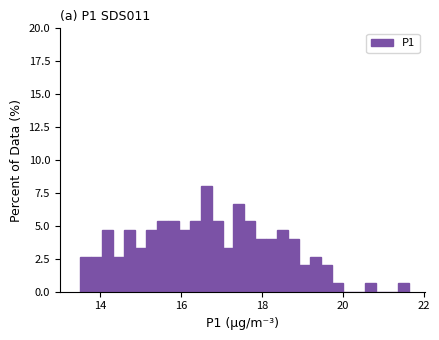

Around what value on the x-axis is the tallest bar? Give the approximate position of its centre, as read against the axis.

16.6